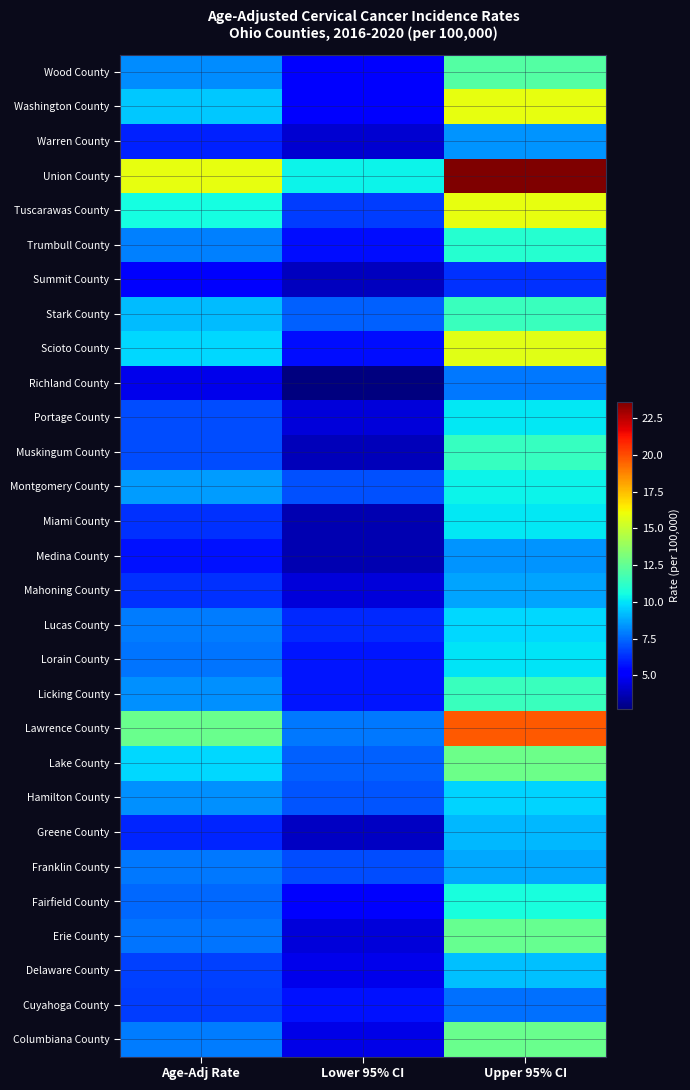

Between Age-Adj Rate and Upper 95% CI, which series saw the biggest shift?

Union County